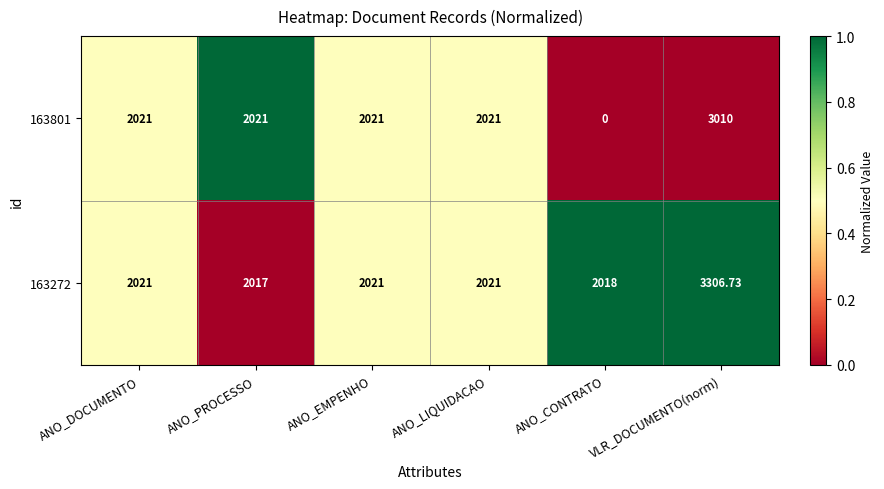

Which category has the highest value in the 163801 series?

VLR_DOCUMENTO(norm)